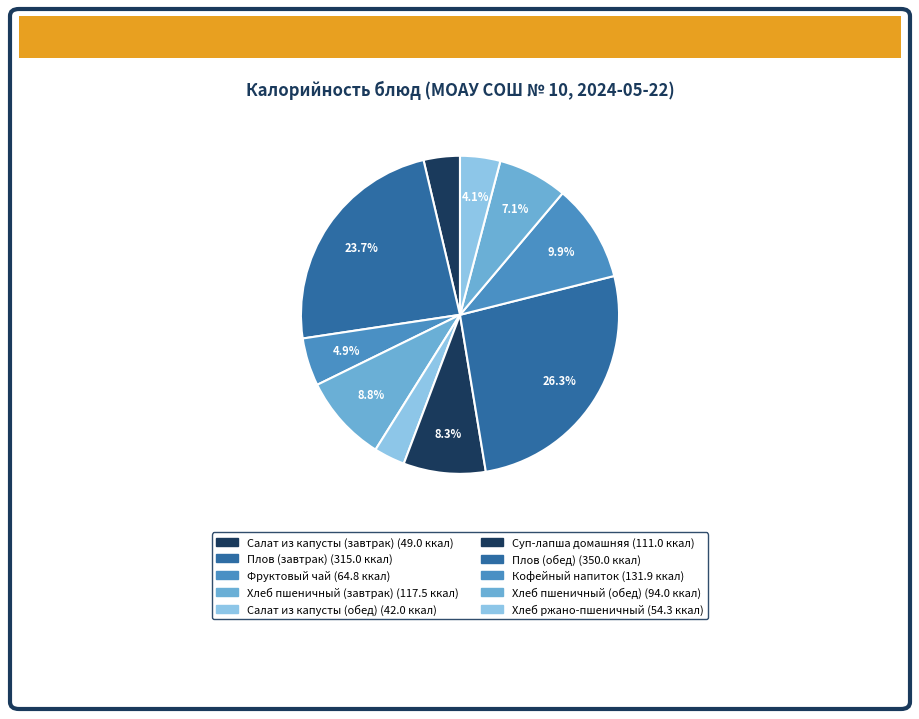

How many segments does this pie chart have?

10